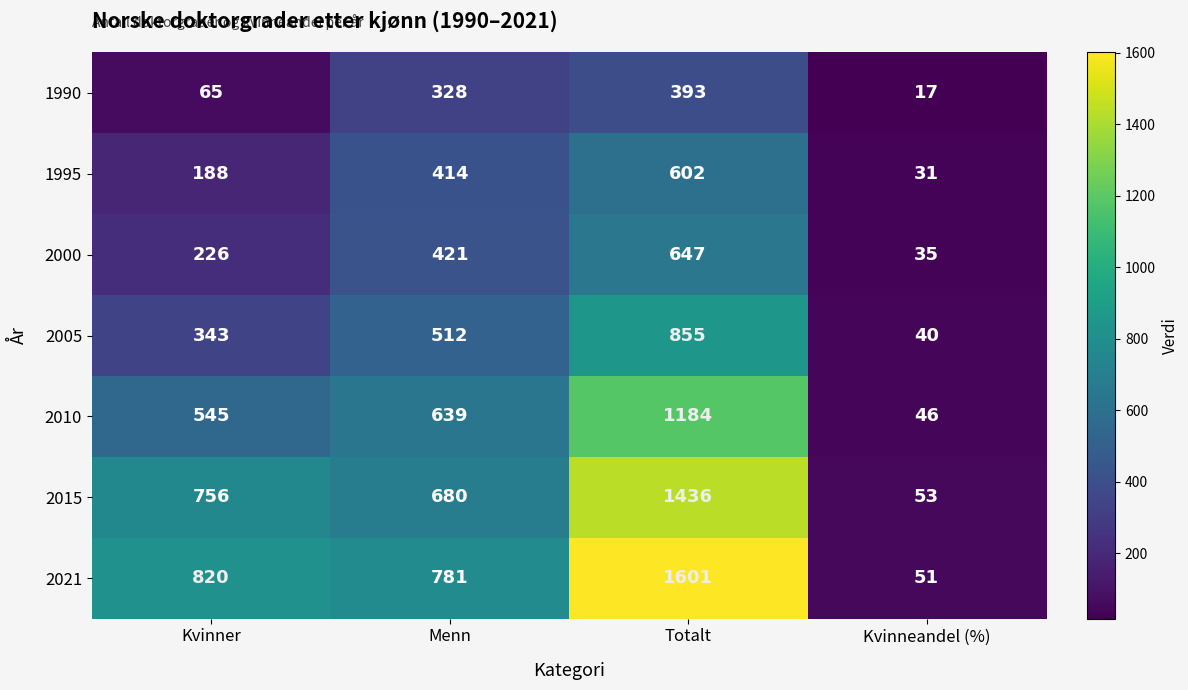

At Totalt, list the series in order from largest to smallest.

2021, 2015, 2010, 2005, 2000, 1995, 1990